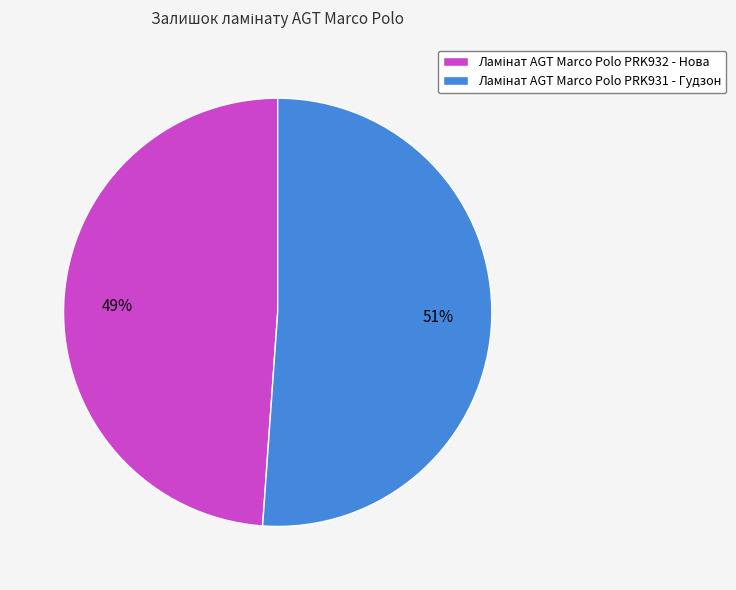

How many slices are in this pie chart?

2